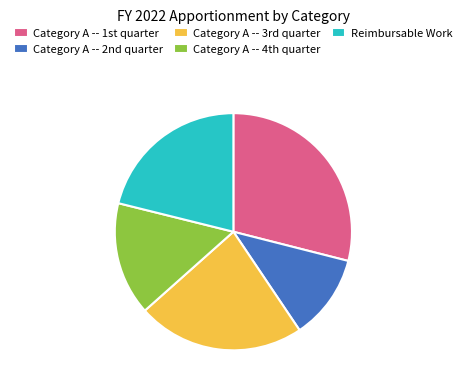

How many slices are in this pie chart?

5